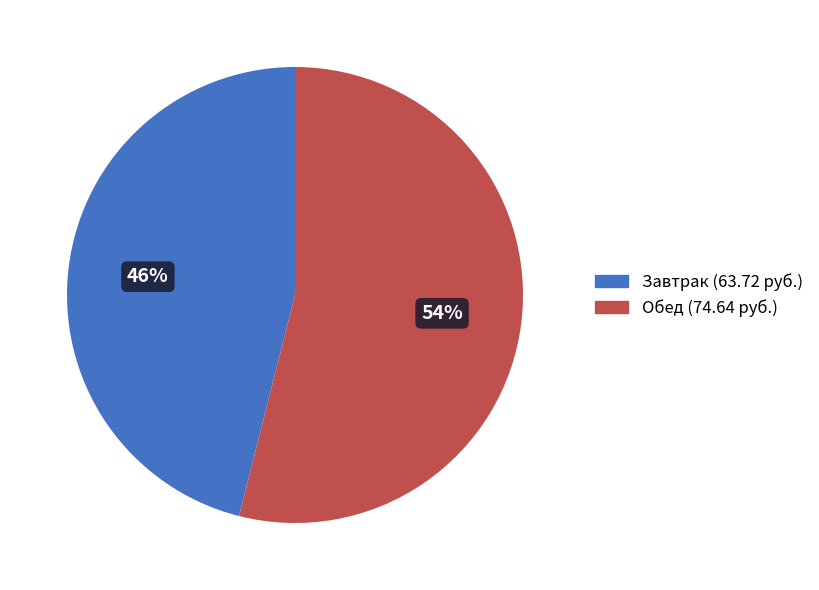

To the nearest percent, what is the difference between the Обед and Завтрак slice percentages?

8%